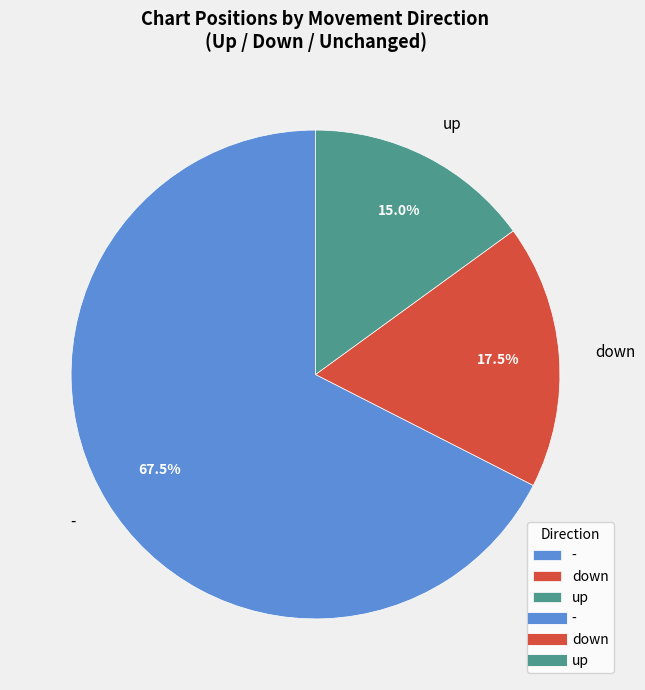

Which category has the smallest portion of the pie?

up